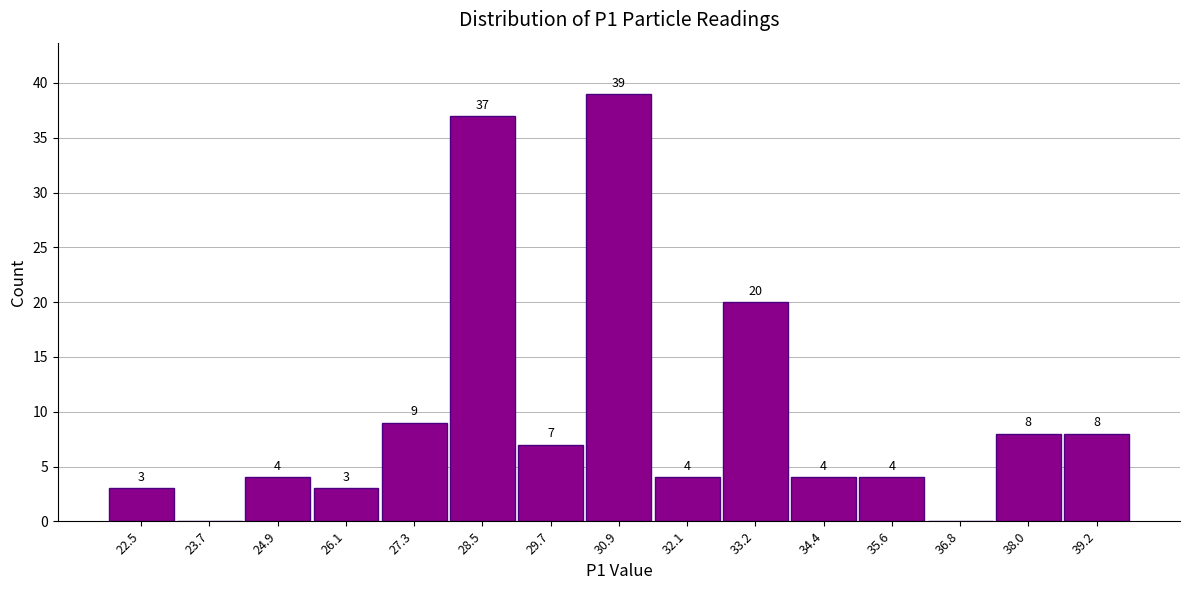

Which range on the x-axis has the tallest bar?

30.2 to 31.4